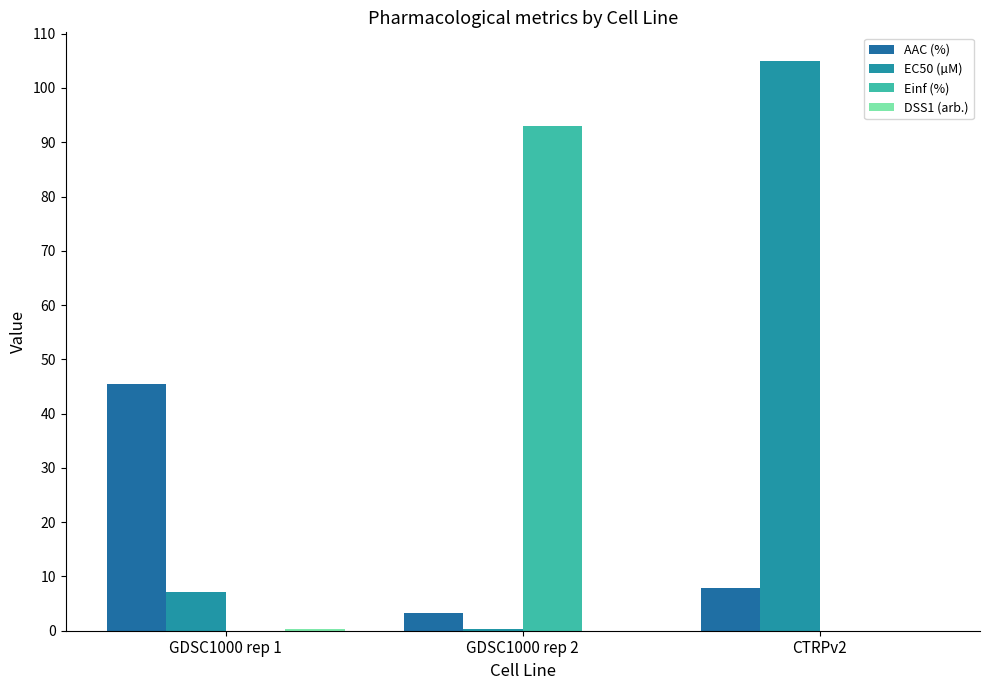

Are the bars grouped side by side (vs. stacked)?

Yes